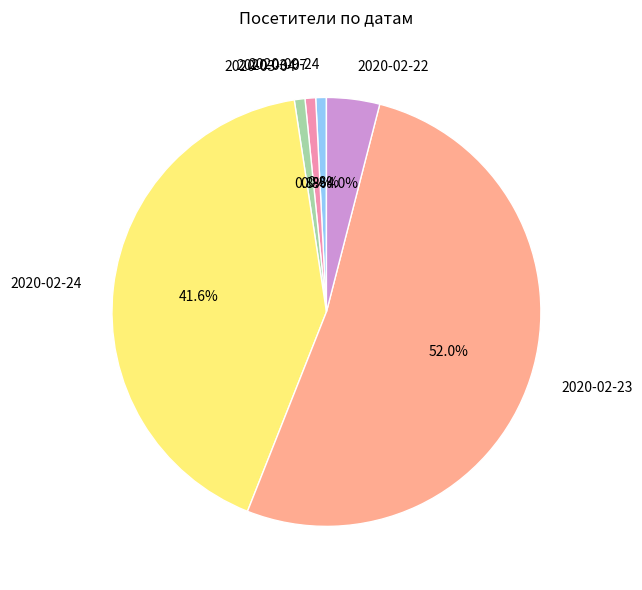

How many segments does this pie chart have?

6